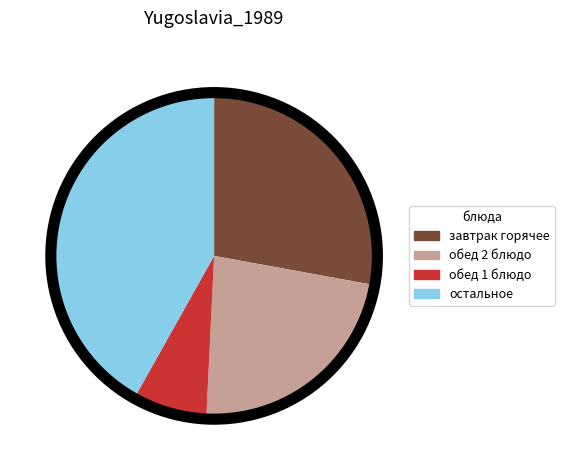

Do остальное and обед 1 блюдо together represent more than half of the pie?

No